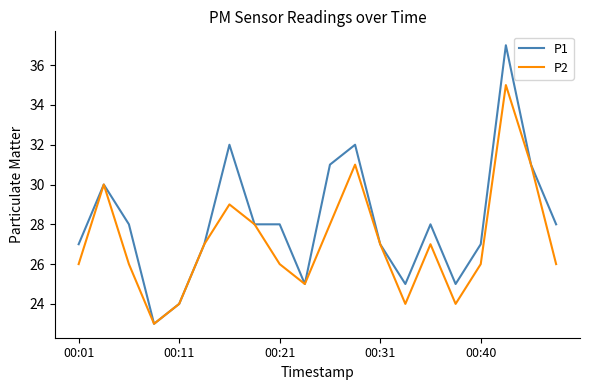

What is the lowest value of the P2 series?

23